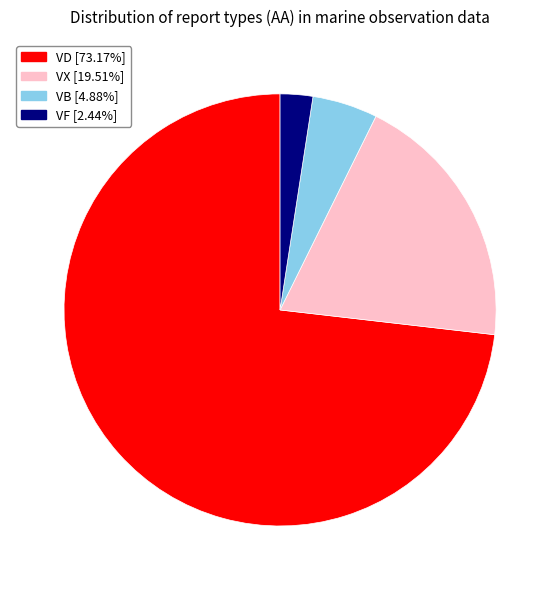

The VB slice represents 11% of the pie. True or false?

False